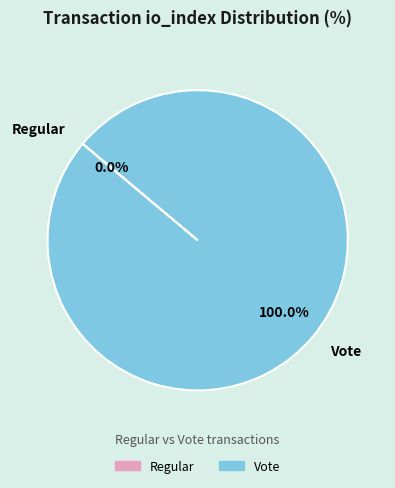

Is there a majority slice in this chart?

Yes